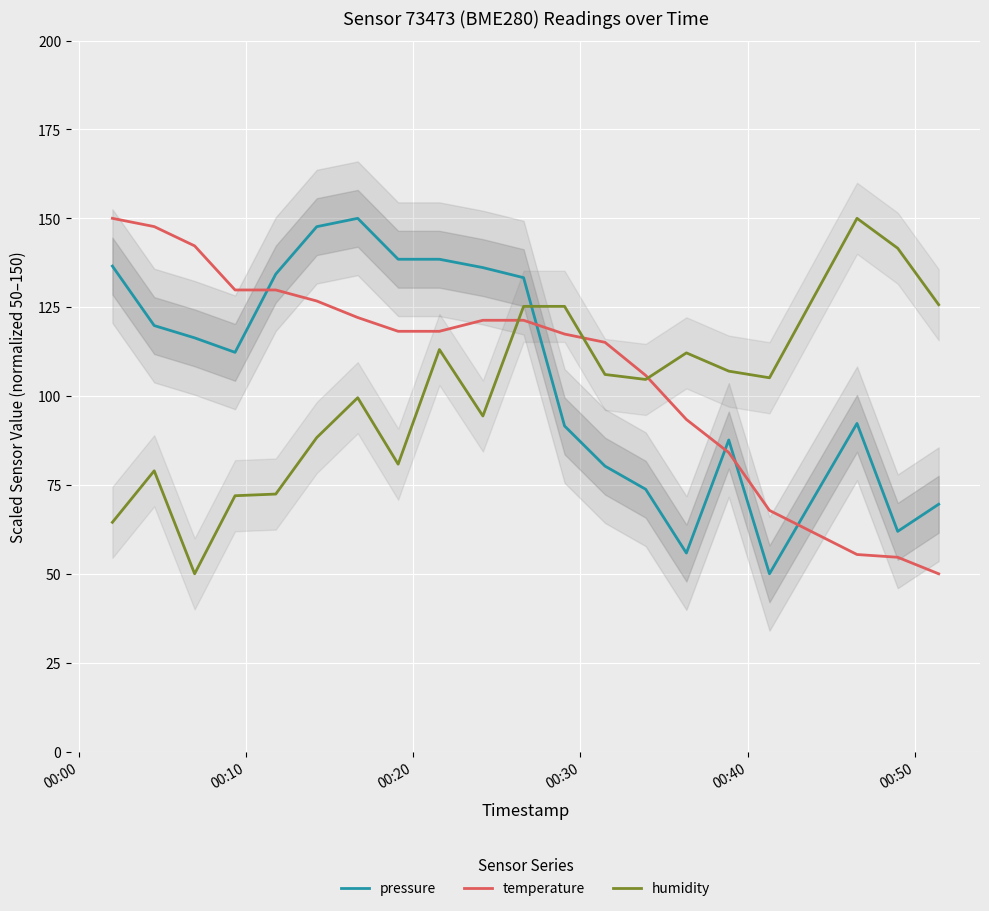

What is the average value of the temperature series?

108.6